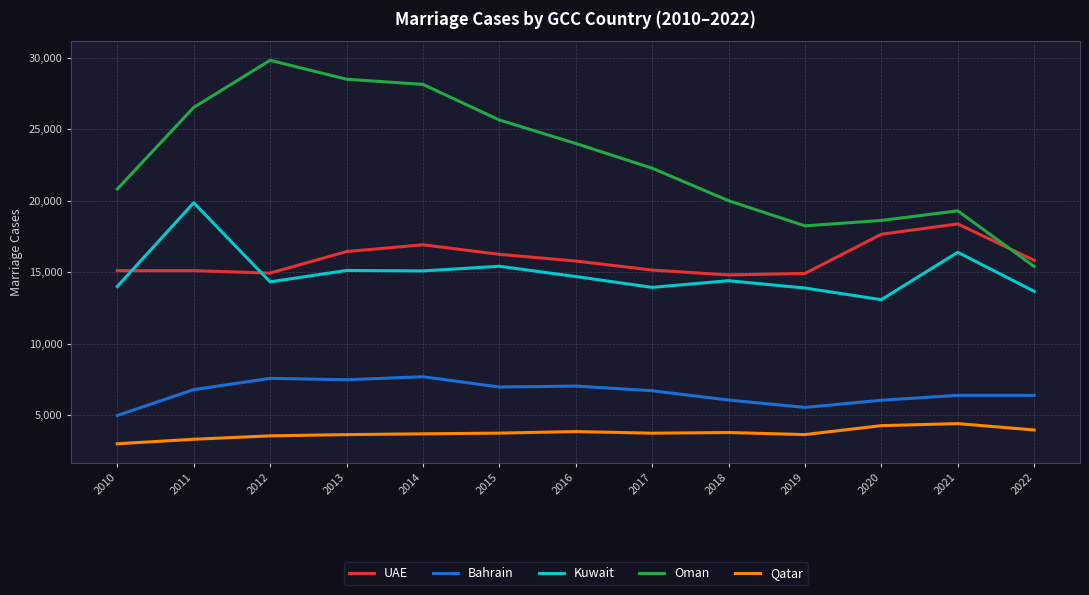

What is the highest value of the Kuwait series?

19860